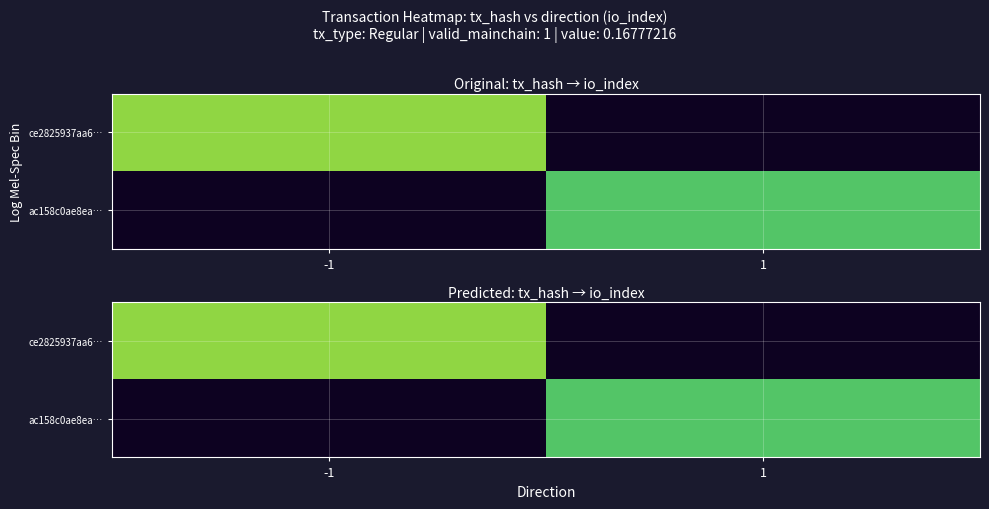

Rank the categories by ce2825937aa6… value from highest to lowest.

-1, 1